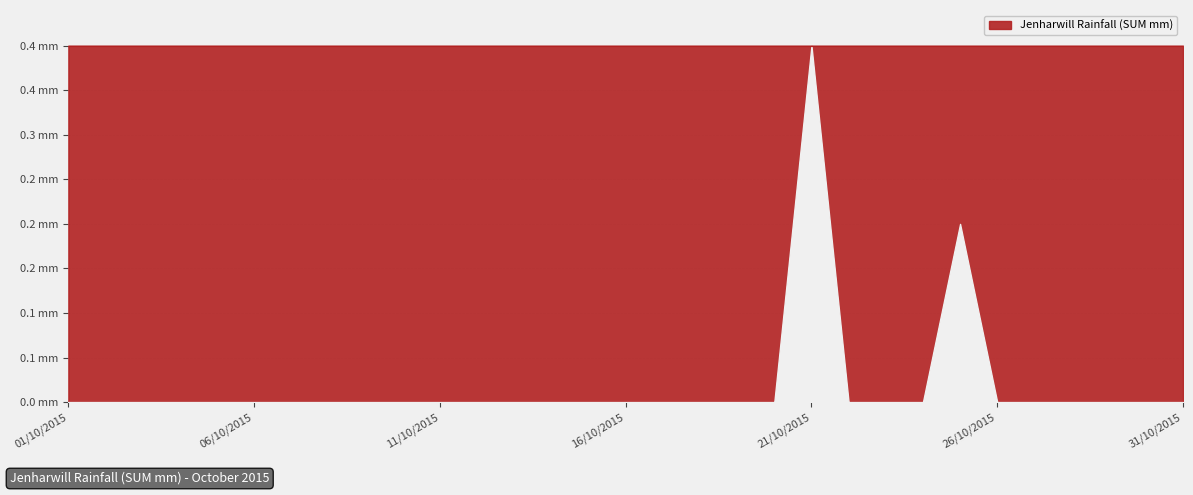

How many lines are shown in the chart?

1